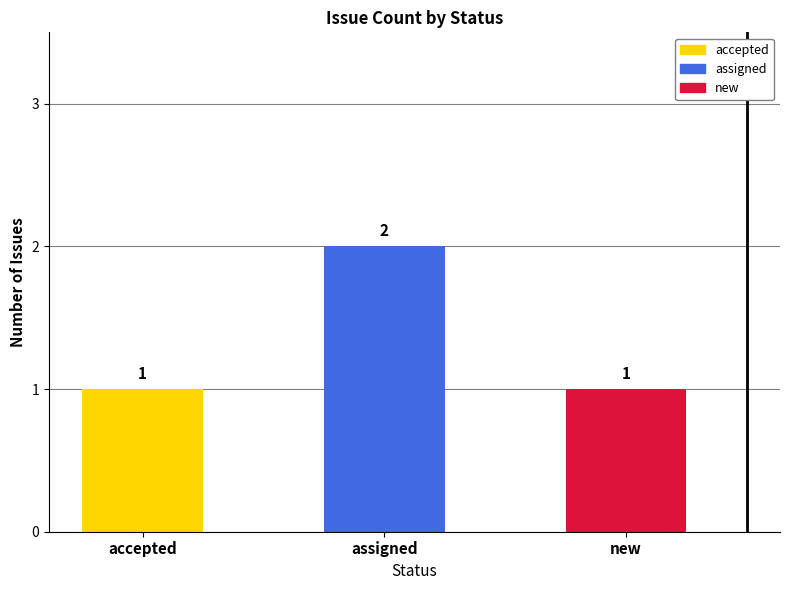

What is the minimum value shown in the chart?

1